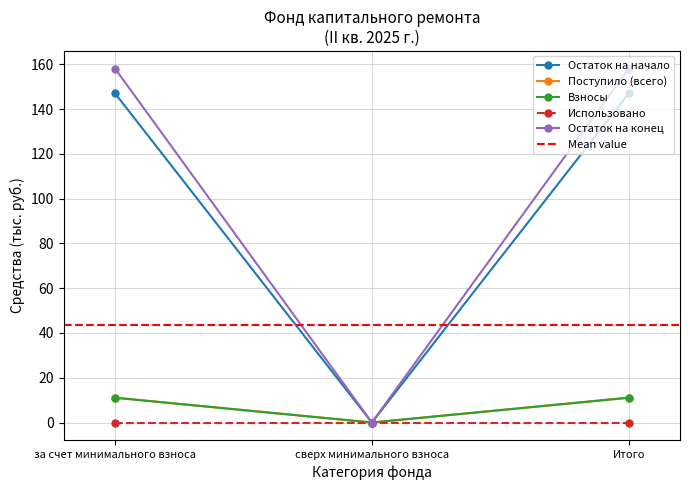

The Взносы series shows 11.1 at за счет минимального взноса. True or false?

True